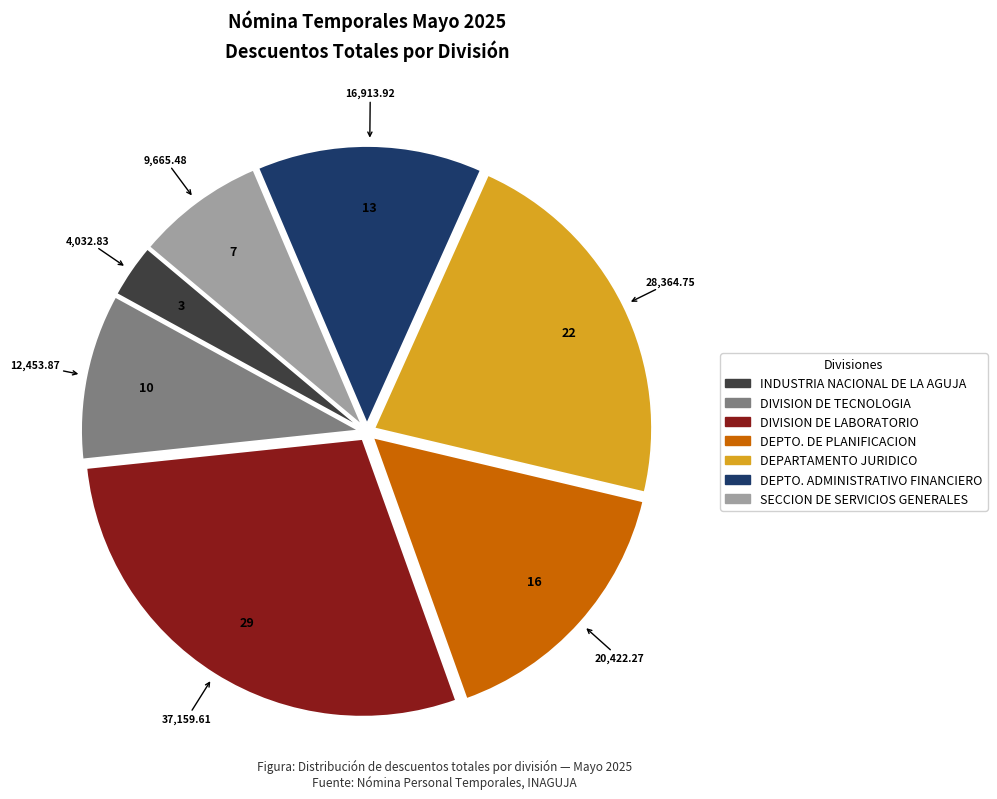

What is the ratio of the value at DEPTO. ADMINISTRATIVO FINANCIERO to the value at DIVISION DE LABORATORIO?

0.5